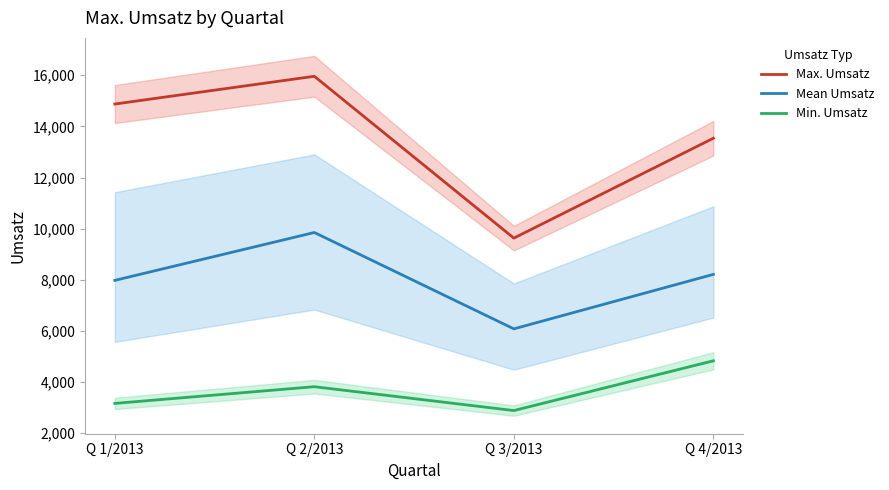

Rank the series by their maximum value, from lowest to highest.

Min. Umsatz, Mean Umsatz, Max. Umsatz